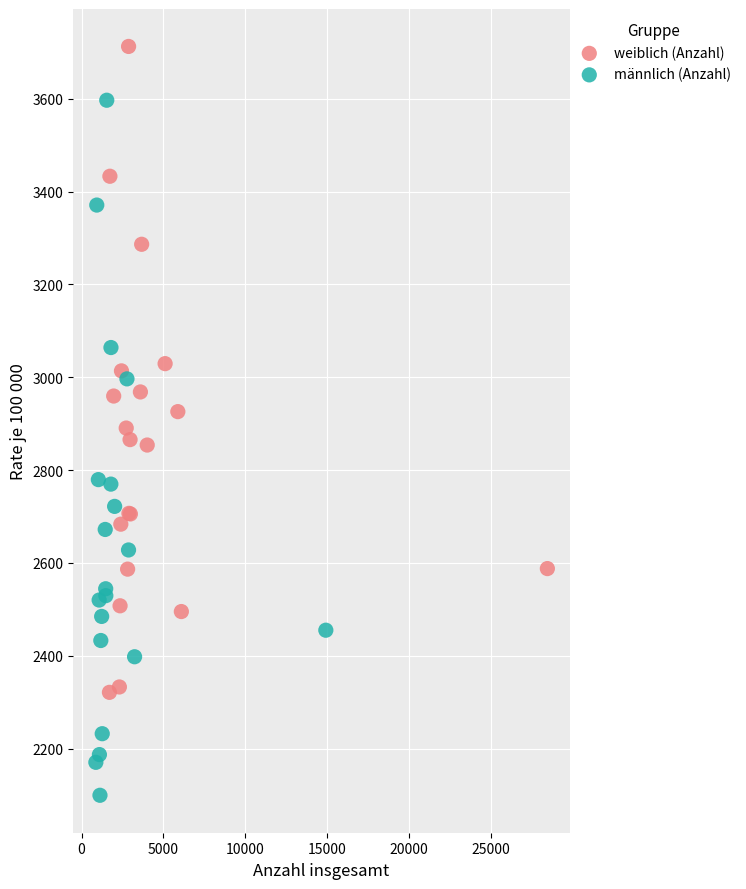

Which series reaches the maximum Y coordinate?

weiblich (Anzahl)